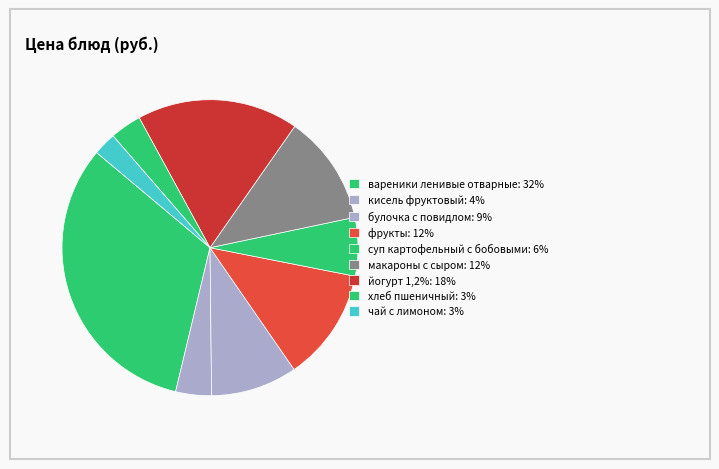

Rank the categories by value from highest to lowest.

вареники ленивые отварные, йогурт 1,2%, фрукты, макароны с сыром, булочка с повидлом, суп картофельный с бобовыми, кисель фруктовый, хлеб пшеничный, чай с лимоном